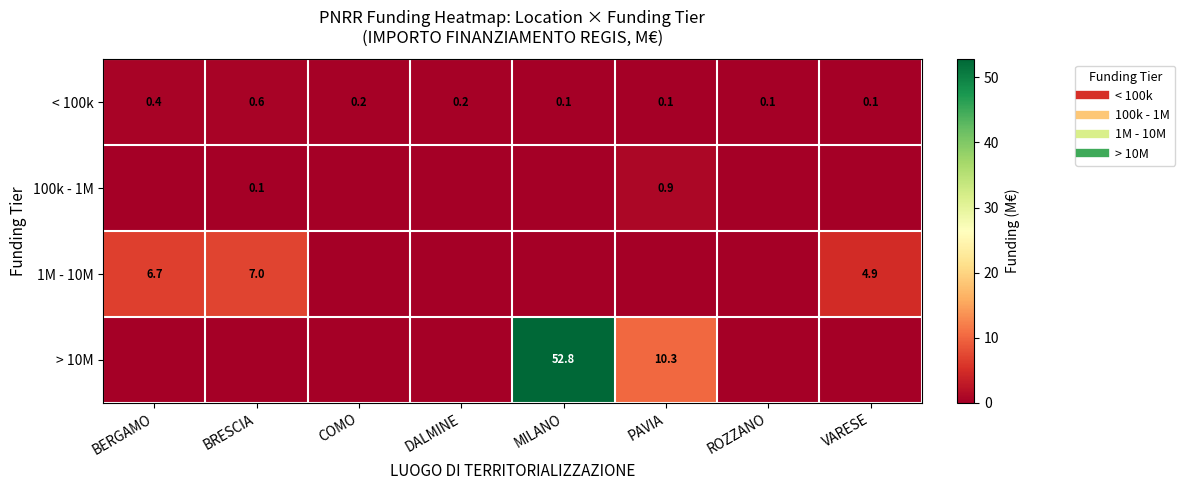

What is the difference between the highest and lowest values at DALMINE?

0.2